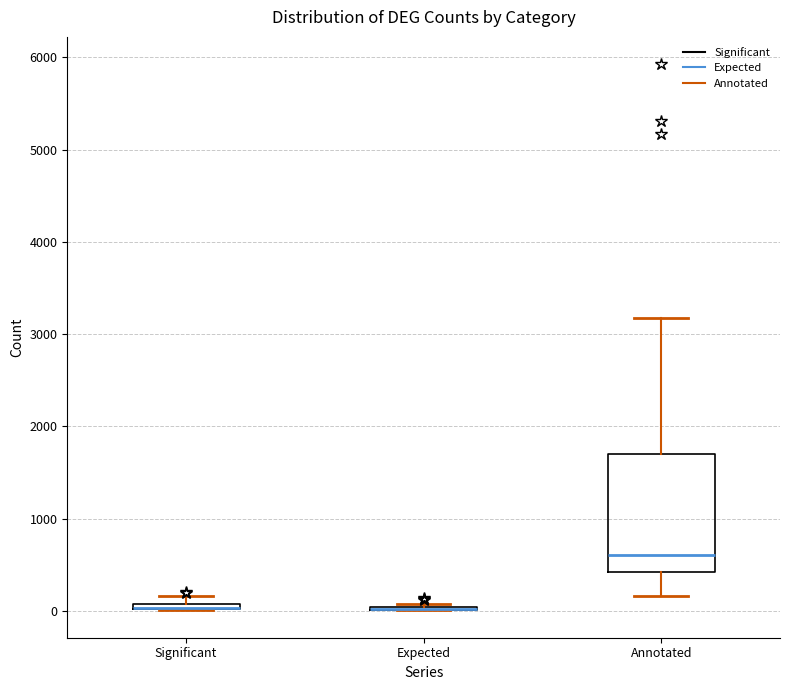

Where does the upper whisker of the box for Annotated end on the y-axis? The values are not printed on the chart, so give them approximately, as read against the axis.

3200